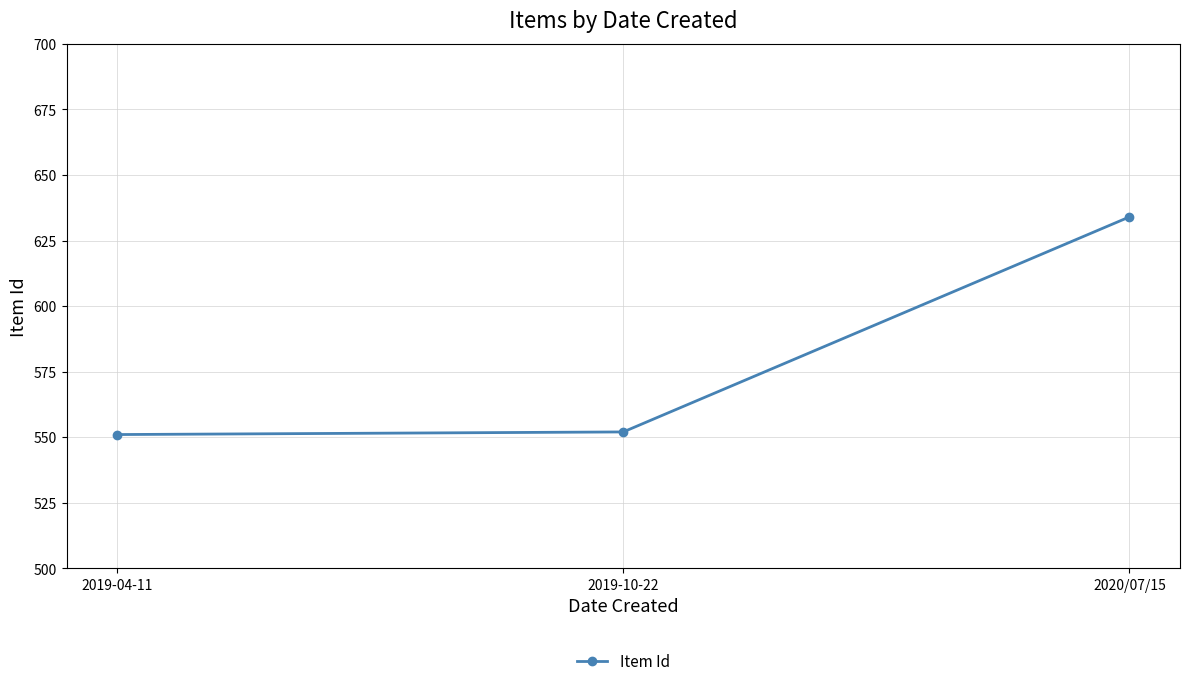

Reading left to right, extract all data points from this chart.

551	552	634